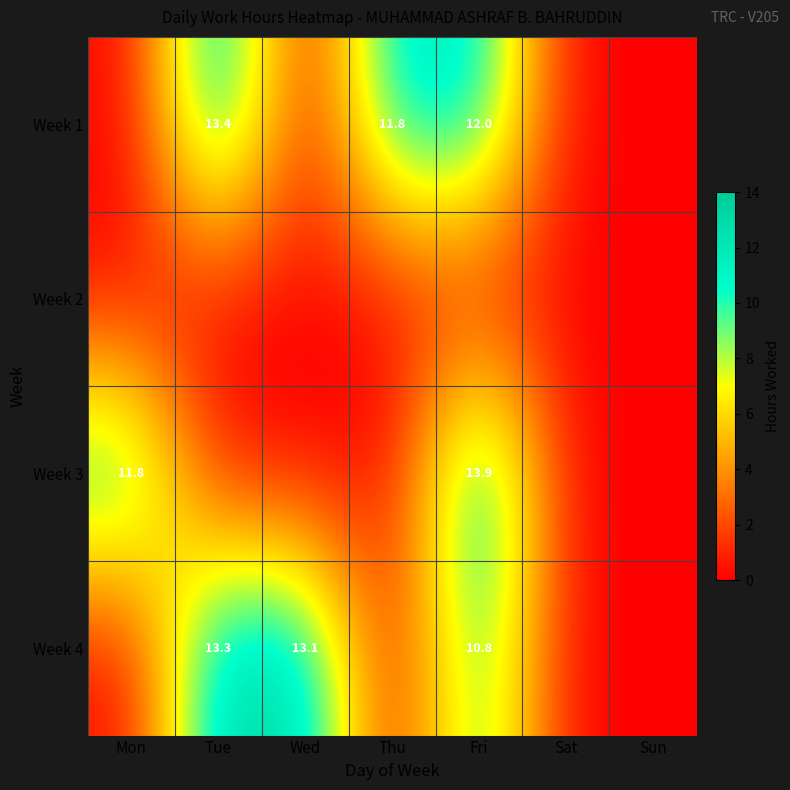

Is it true that Week 4 equals 10.8 at Fri?

True